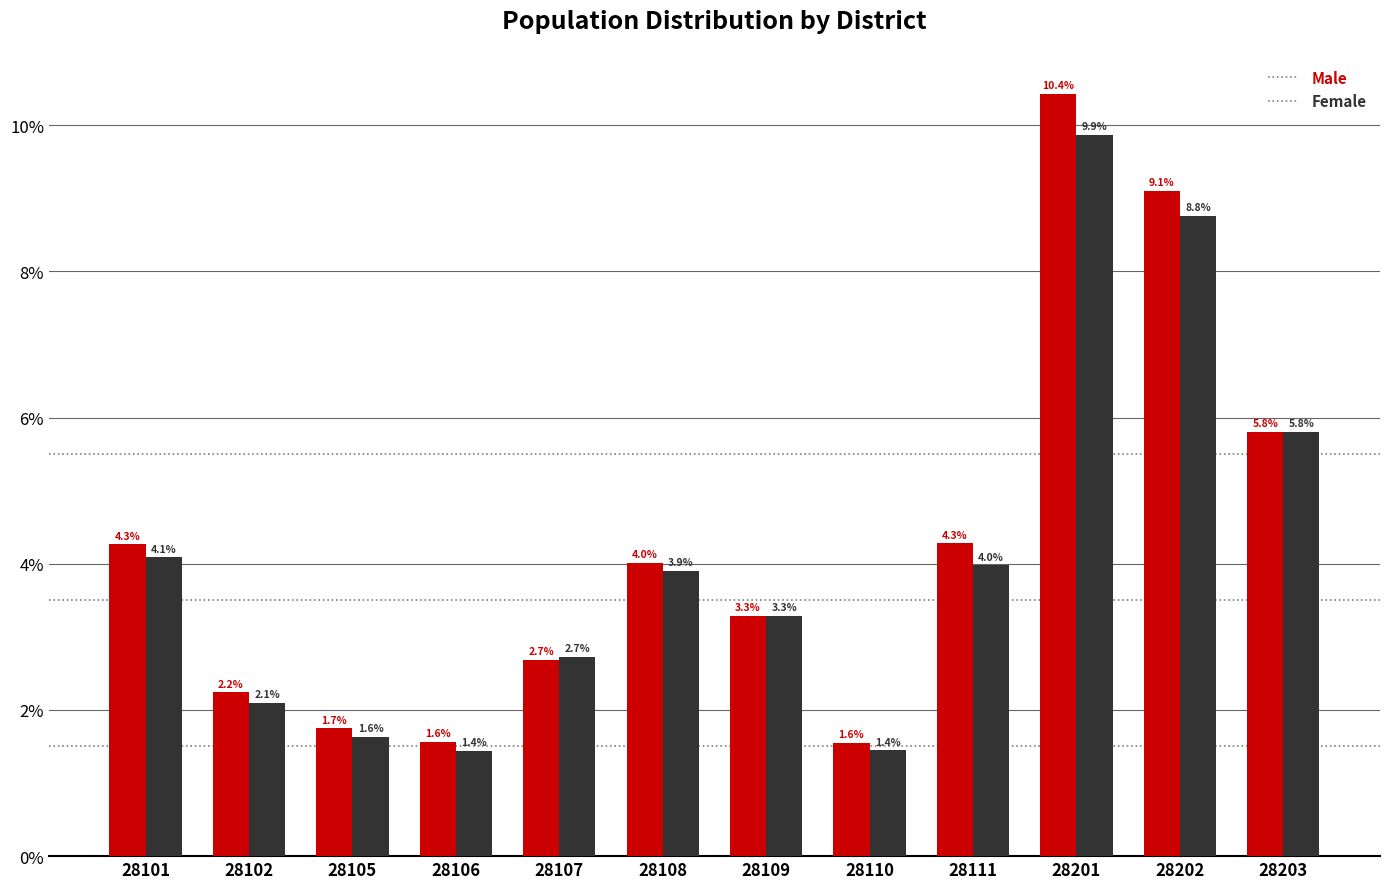

What is the total value across all series at 28202?

17.9